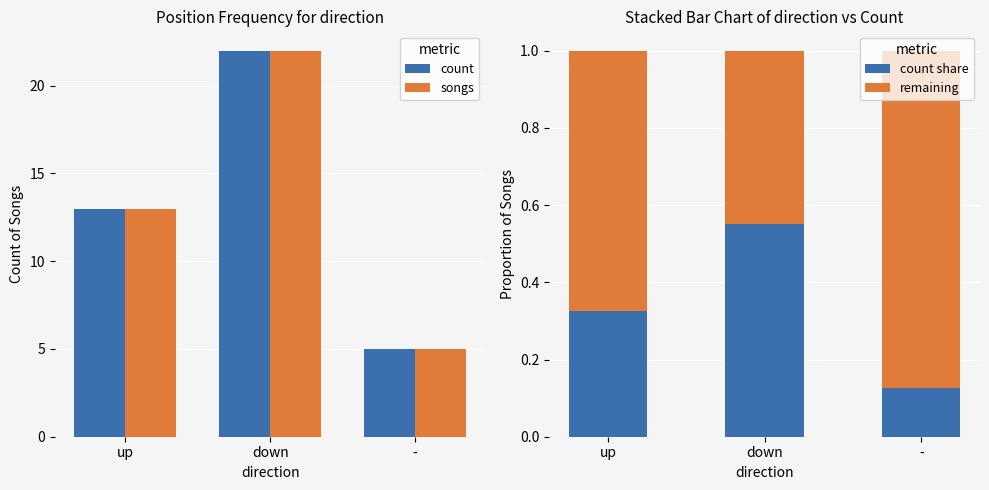

Is the value of remaining at up greater than the value of count share at -?

Yes